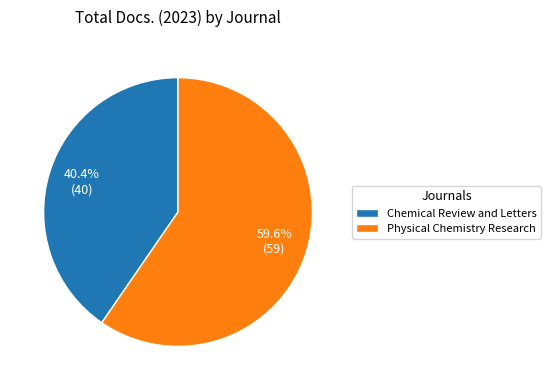

To the nearest percent, what is the difference between the largest and smallest slice percentages?

19%